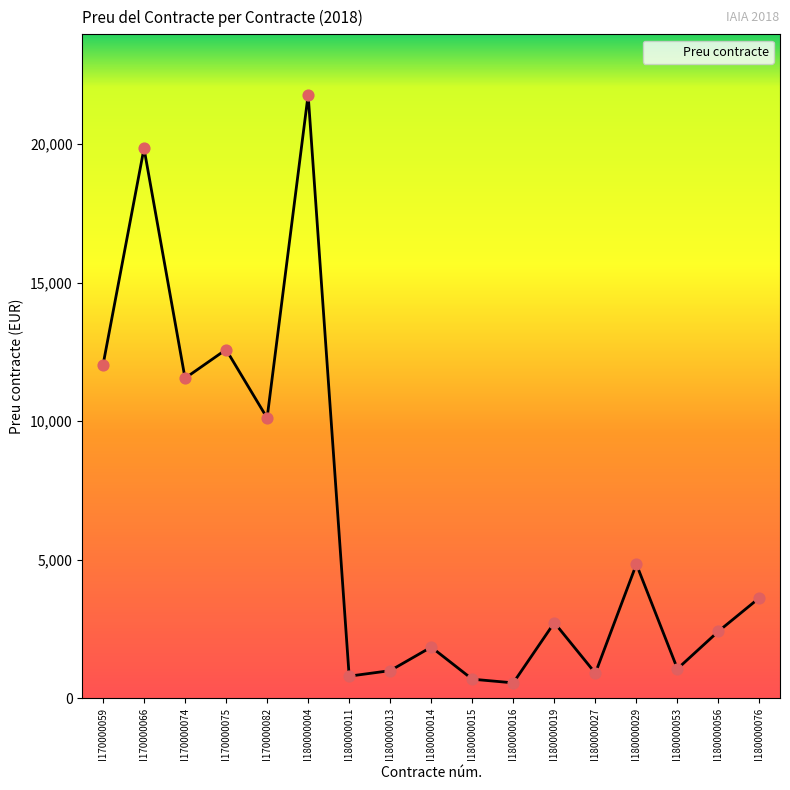

Approximately how many times larger is the value at I170000066 compared to I180000019?

7.3